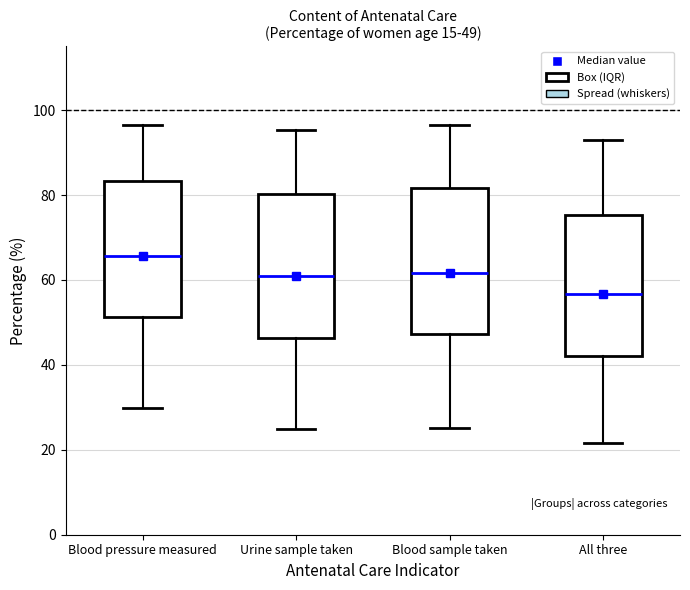

Which box has the lowest median line?

All three